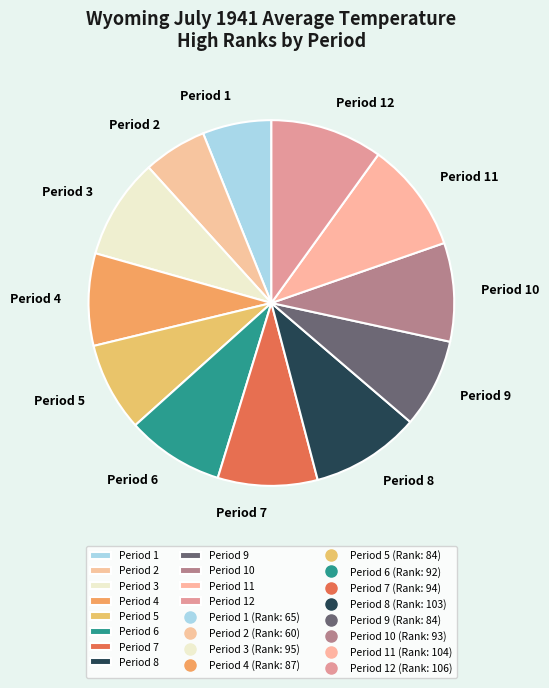

Do Period 11 and Period 3 together represent more than half of the pie?

No